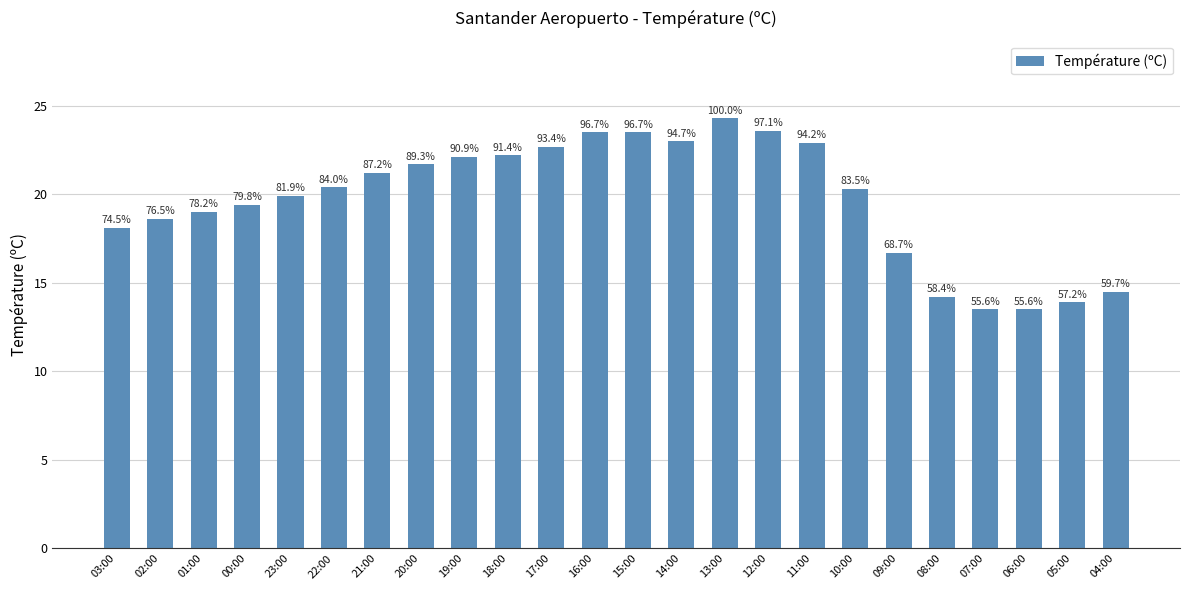

Does the chart contain any negative values?

No